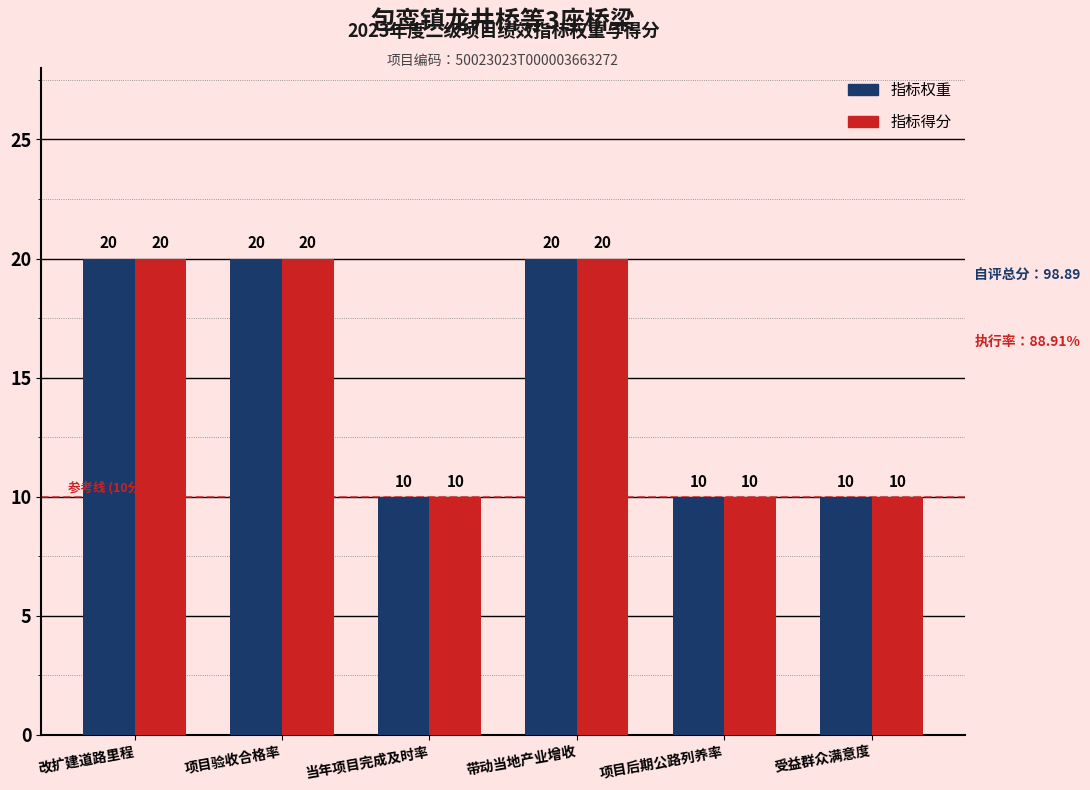

What is the value of the 指标权重 bar at the 6th from the left?

10